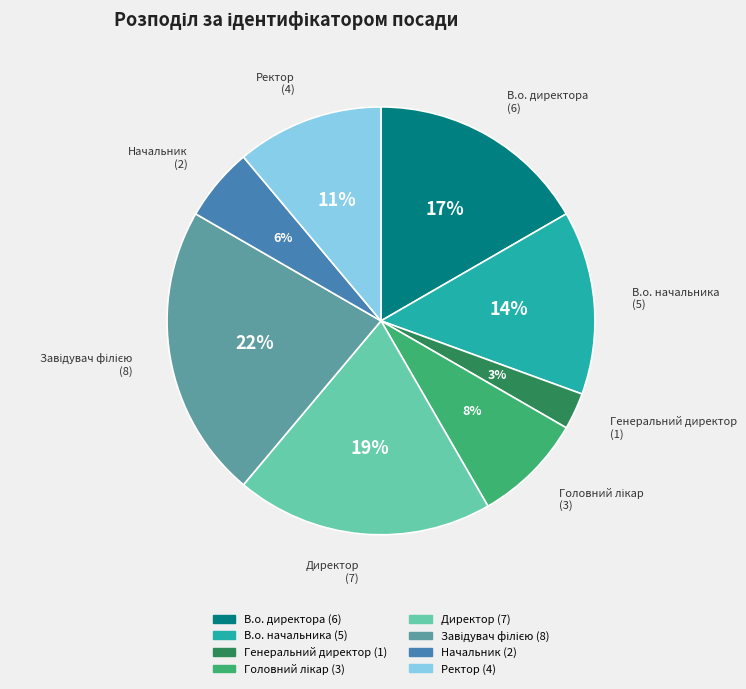

Is there a majority slice in this chart?

No